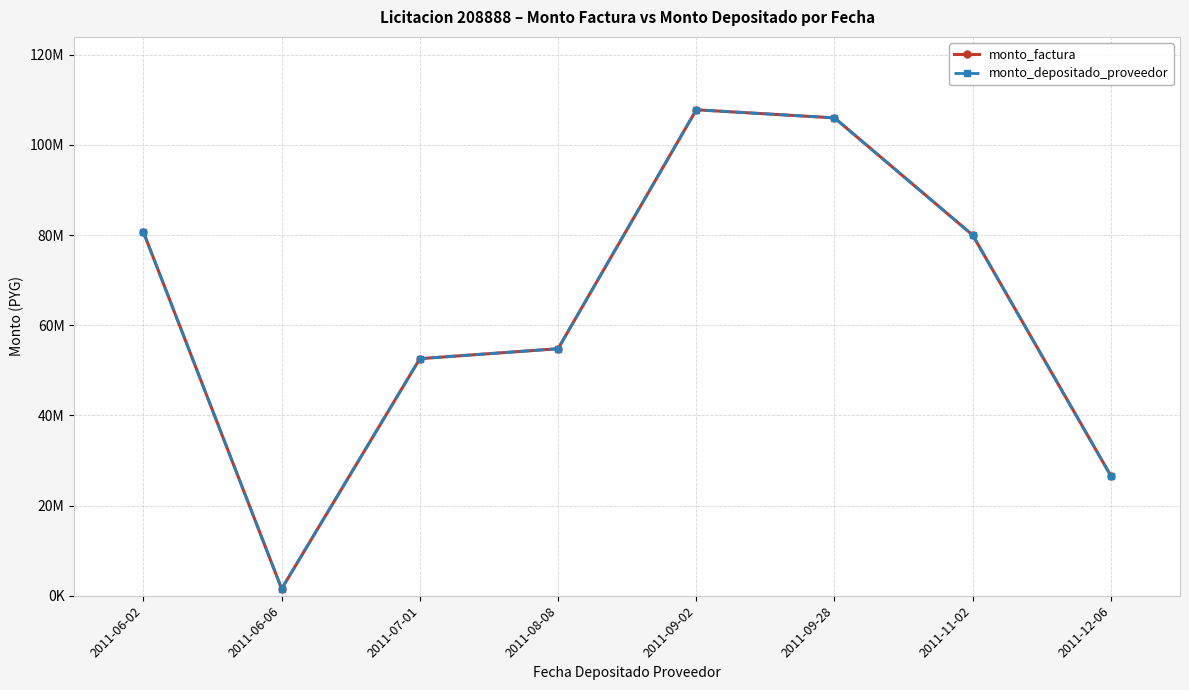

What position from the right is 2011-06-02?

8